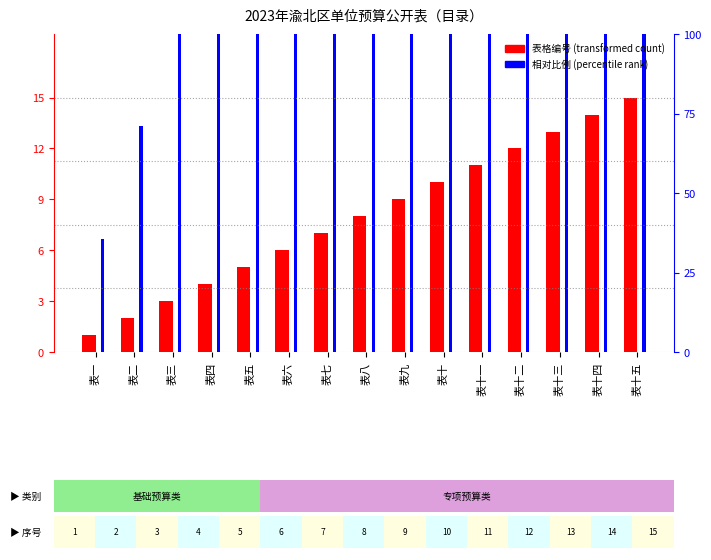

Which category has the highest value in the 相对比例 series?

表十五